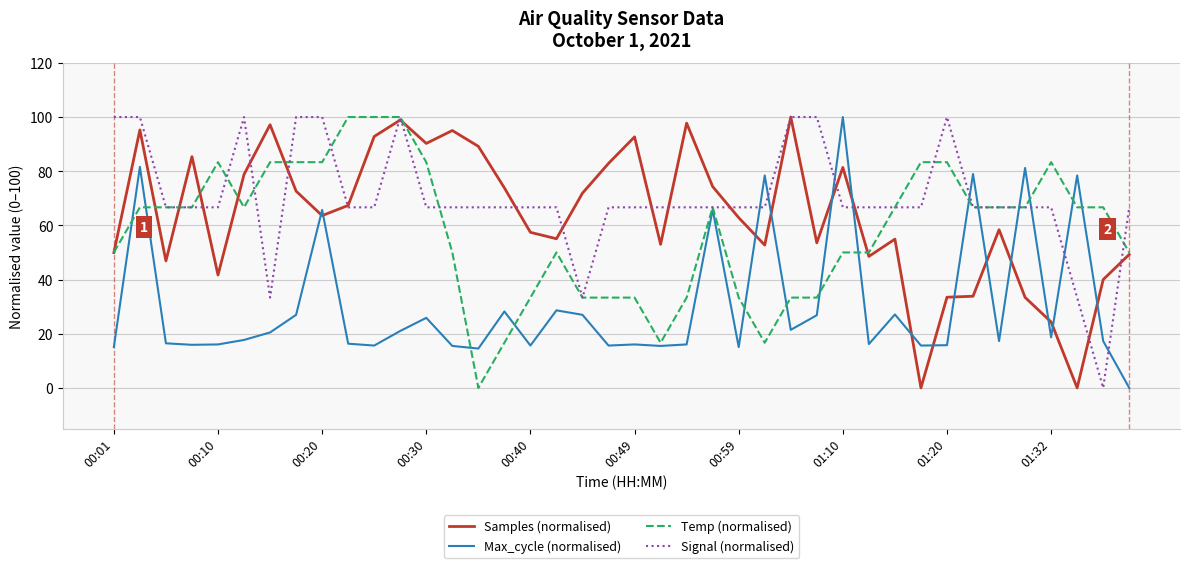

Which series has the largest total across all categories?

Signal (normalised)